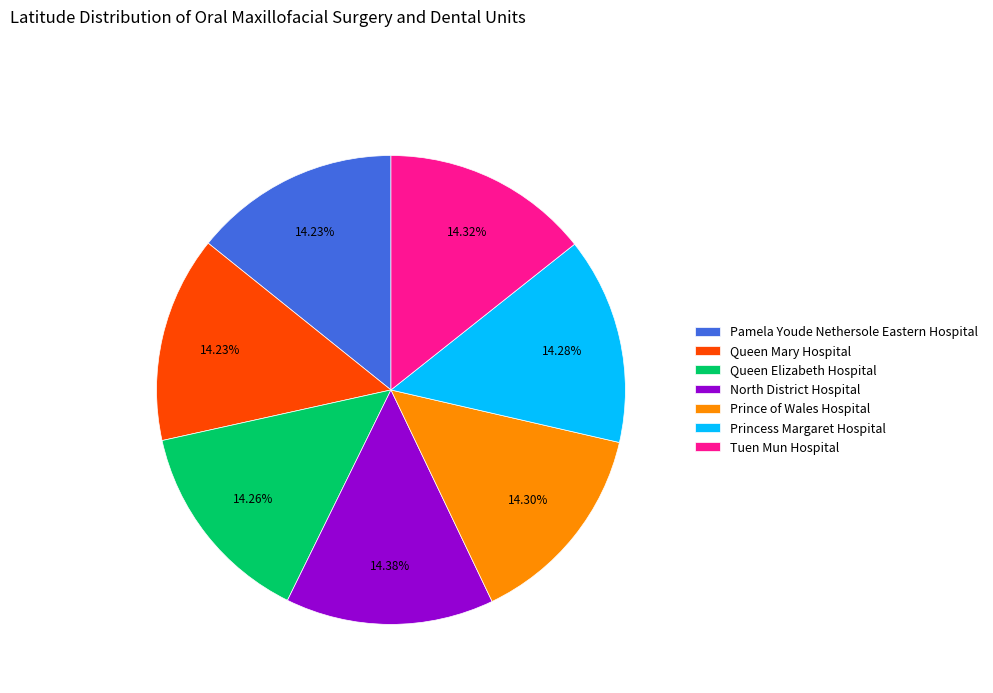

Count the number of slices in the pie.

7